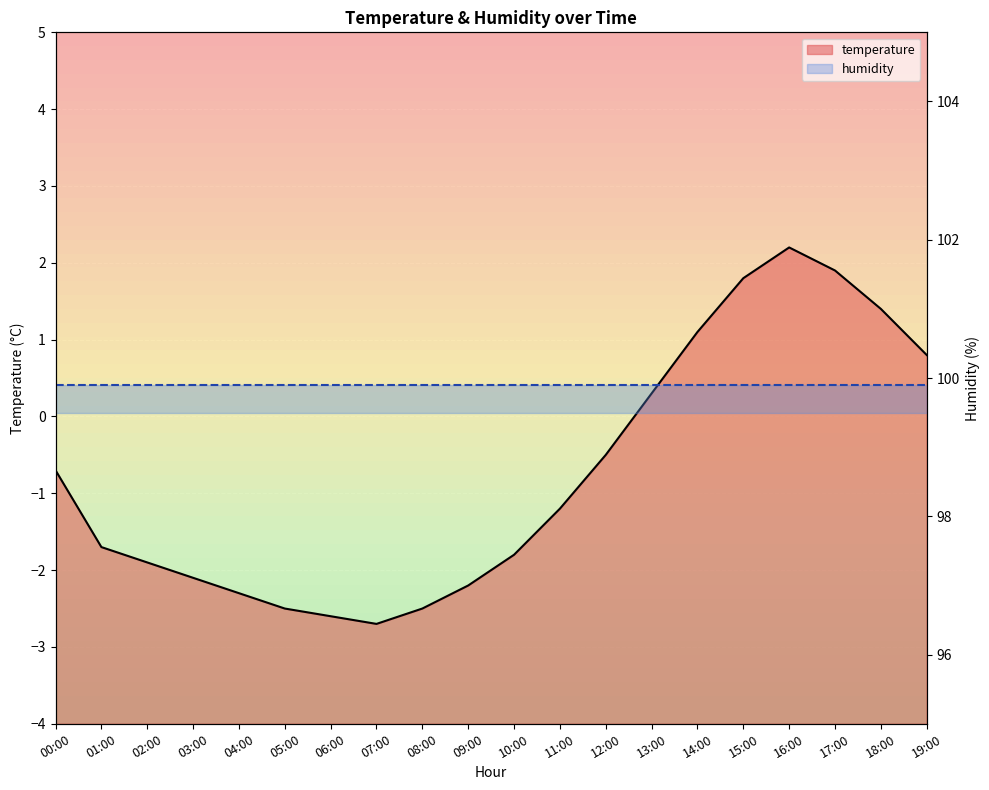

What is the change in value from 00:00 to 12:00?

+0.2